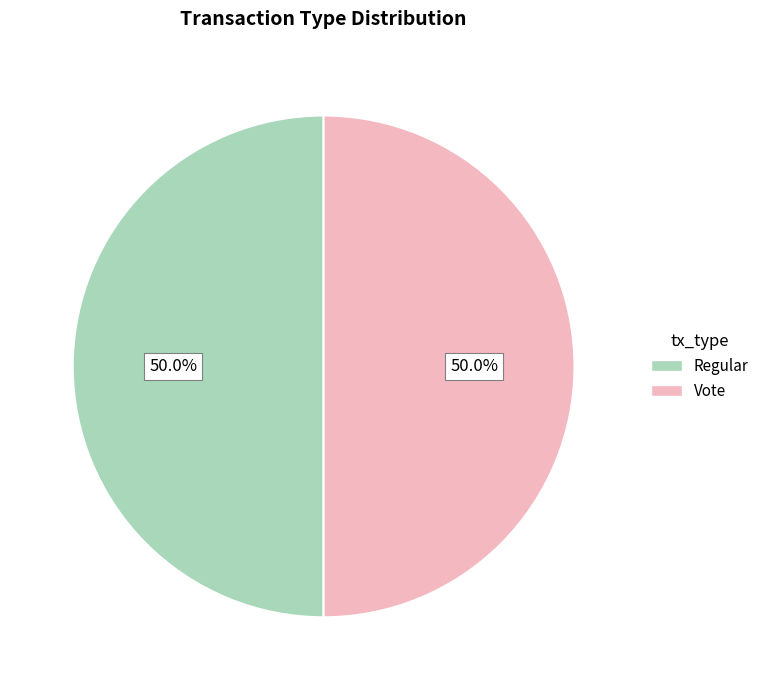

How many slices are in this pie chart?

2